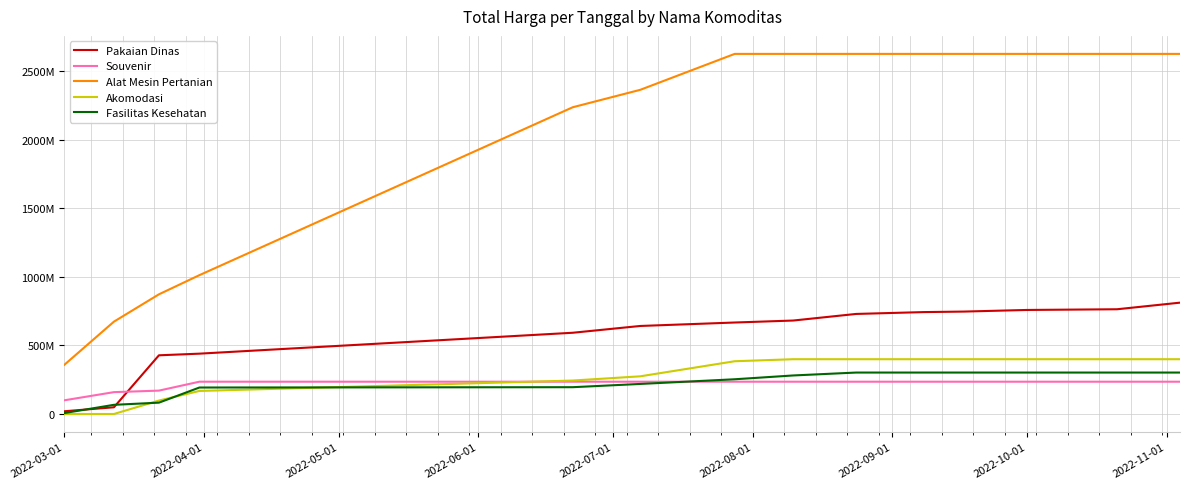

Does the chart have visible grid lines?

Yes